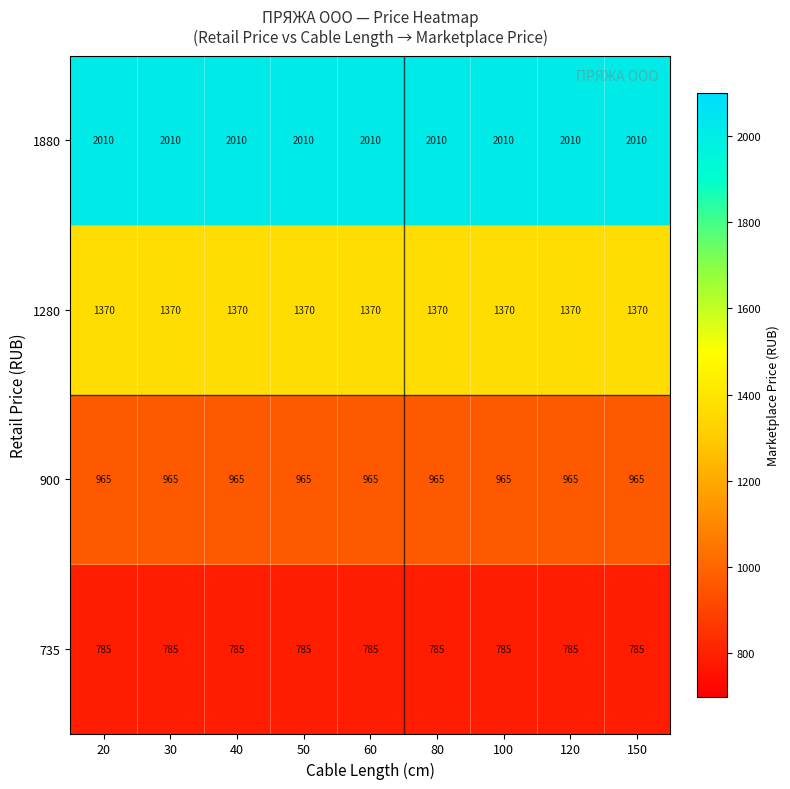

The 735 series shows 1031 at 120. True or false?

False